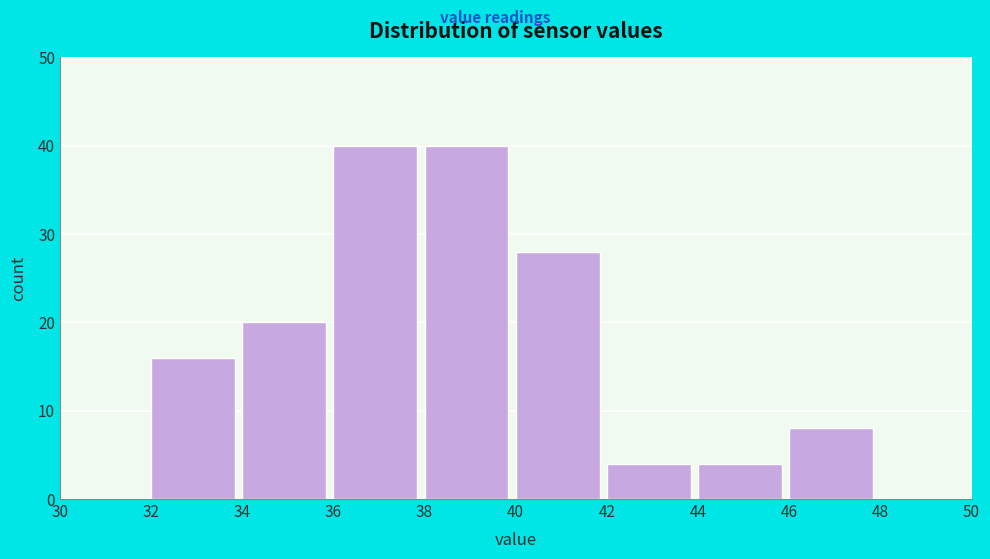

How tall is the bar that spans 40 to 42 on the x-axis? The values are not printed on the chart, so give them approximately, as read against the axis.

28